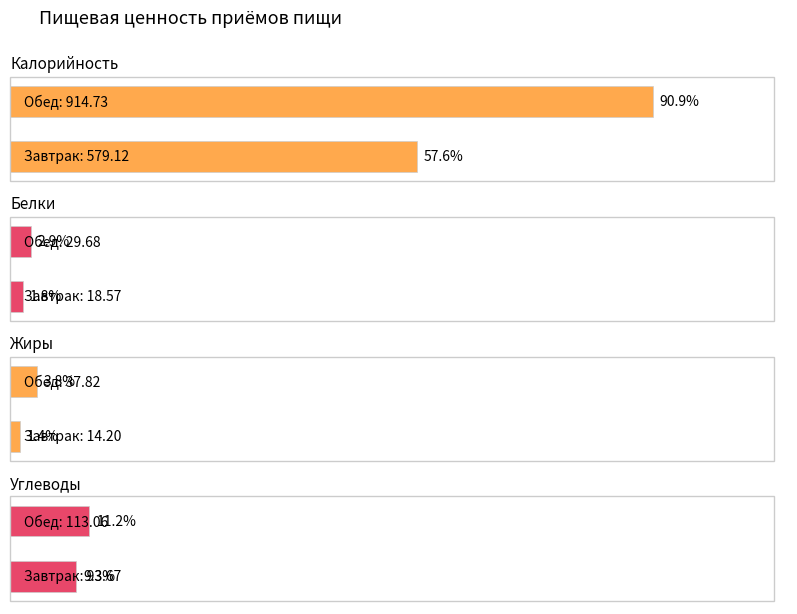

At how many categories does at least one series exceed 368?

2